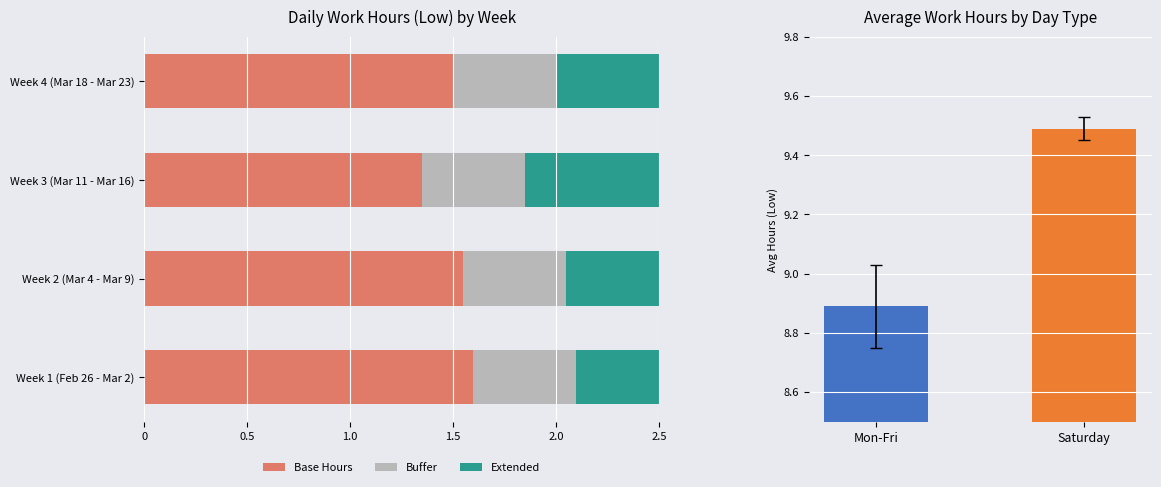

What is the difference between the Base Hours values at Week 3 (Mar 11 - Mar 16) and Week 1 (Feb 26 - Mar 2)?

0.2